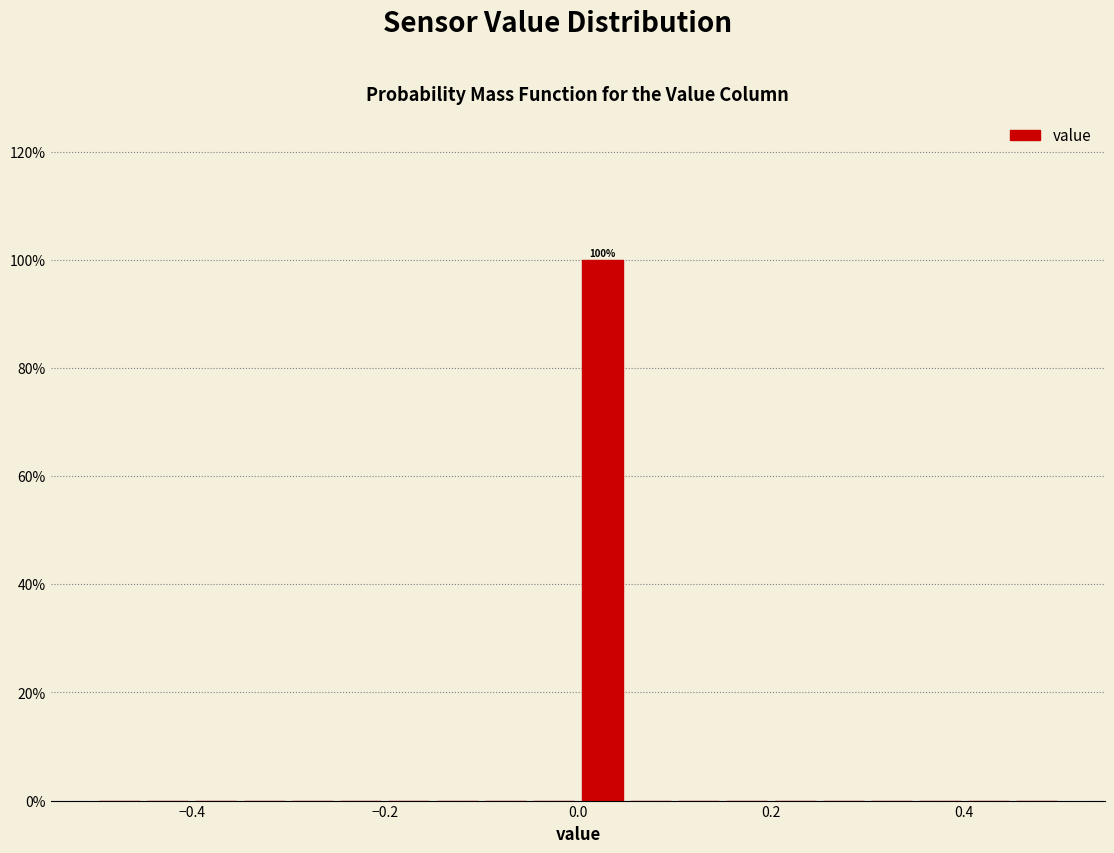

Around what value on the x-axis is the tallest bar? Give the approximate position of its centre, as read against the axis.

0.02